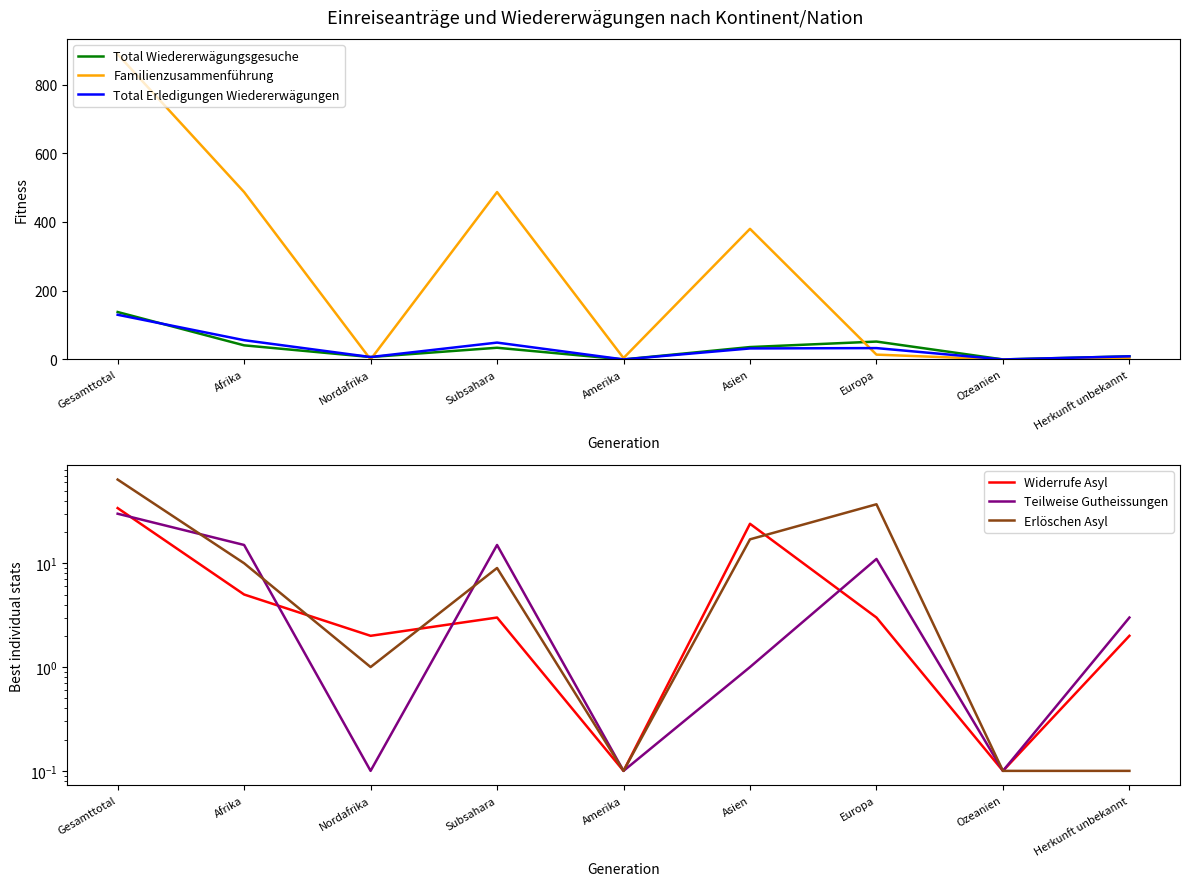

Reading left to right, extract all data points from this chart.

Total Wiedererwägungsgesuche: 138.0	41.0	7.0	34.0	0.0	36.0	52.0	0.0	9.0
Familienzusammenführung: 888.0	487.0	0.0	487.0	4.0	380.0	14.0	0.0	3.0
Total Erledigungen Wiedererwägungen: 130.0	56.0	7.0	49.0	0.0	32.0	33.0	0.0	9.0
Widerrufe Asyl: 34.0	5.0	2.0	3.0	0.1	24.0	3.0	0.1	2.0
Teilweise Gutheissungen: 30.0	15.0	0.1	15.0	0.1	1.0	11.0	0.1	3.0
Erlöschen Asyl: 64.0	10.0	1.0	9.0	0.1	17.0	37.0	0.1	0.1